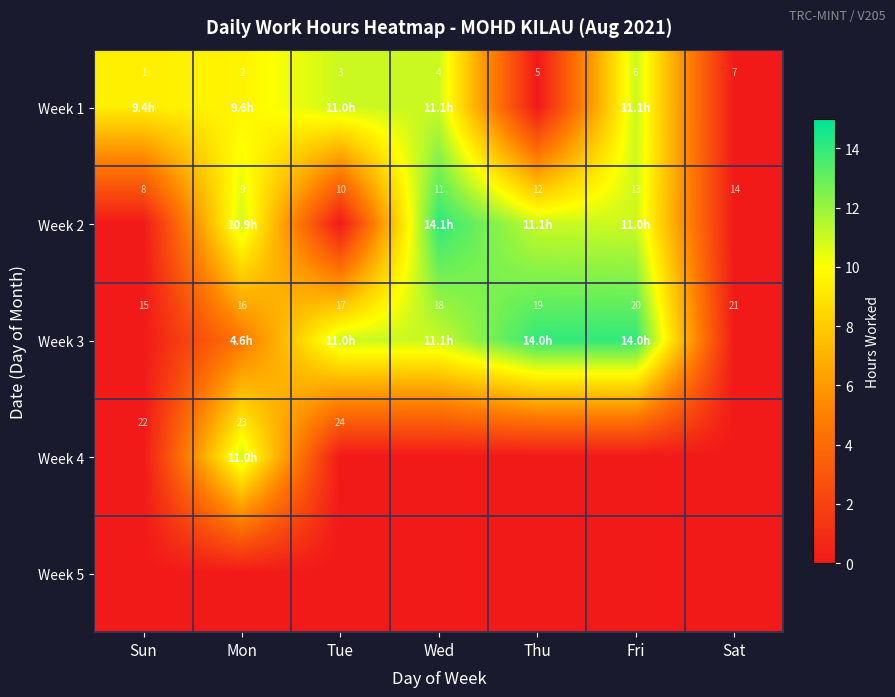

What is the highest value of the Week 1 series?

7